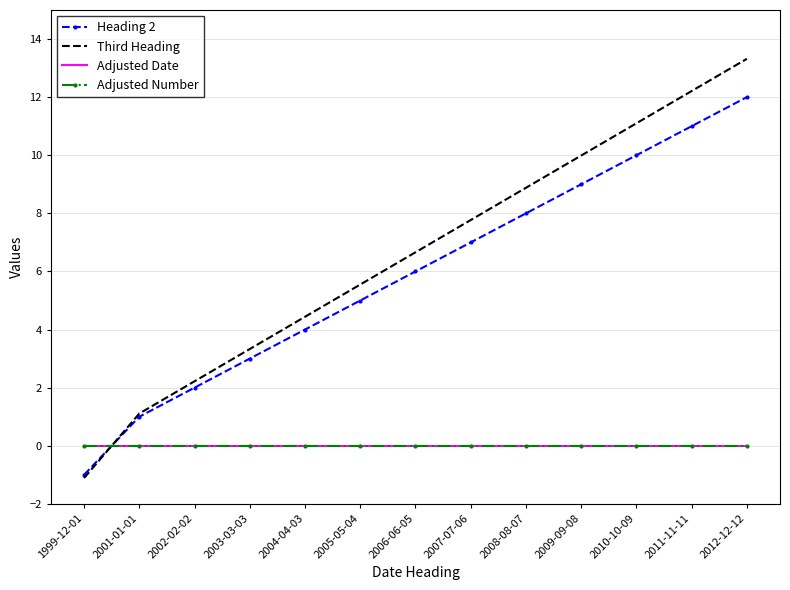

Reading left to right, what are all the values shown in this chart?

Heading 2: -1.0	1.0	2.0	3.0	4.0	5.0	6.0	7.0	8.0	9.0	10.0	11.0	12.0
Third Heading: -1.1	1.1	2.2	3.3	4.4	5.5	6.7	7.8	8.9	10.0	11.1	12.2	13.3
Adjusted Date: 0.0	0.0	0.0	0.0	0.0	0.0	0.0	0.0	0.0	0.0	0.0	0.0	0.0
Adjusted Number: 0.0	0.0	0.0	0.0	0.0	0.0	0.0	0.0	0.0	0.0	0.0	0.0	0.0